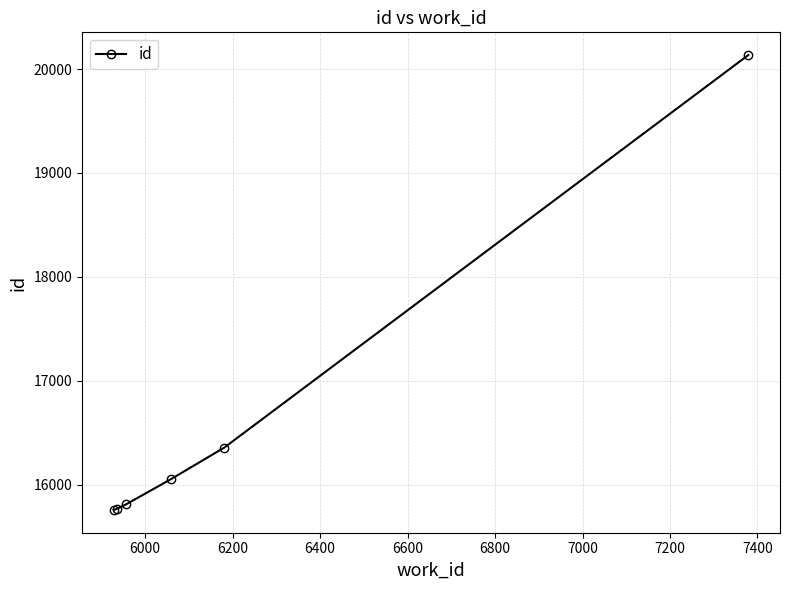

What is the value of the 6th point from the left?

20134